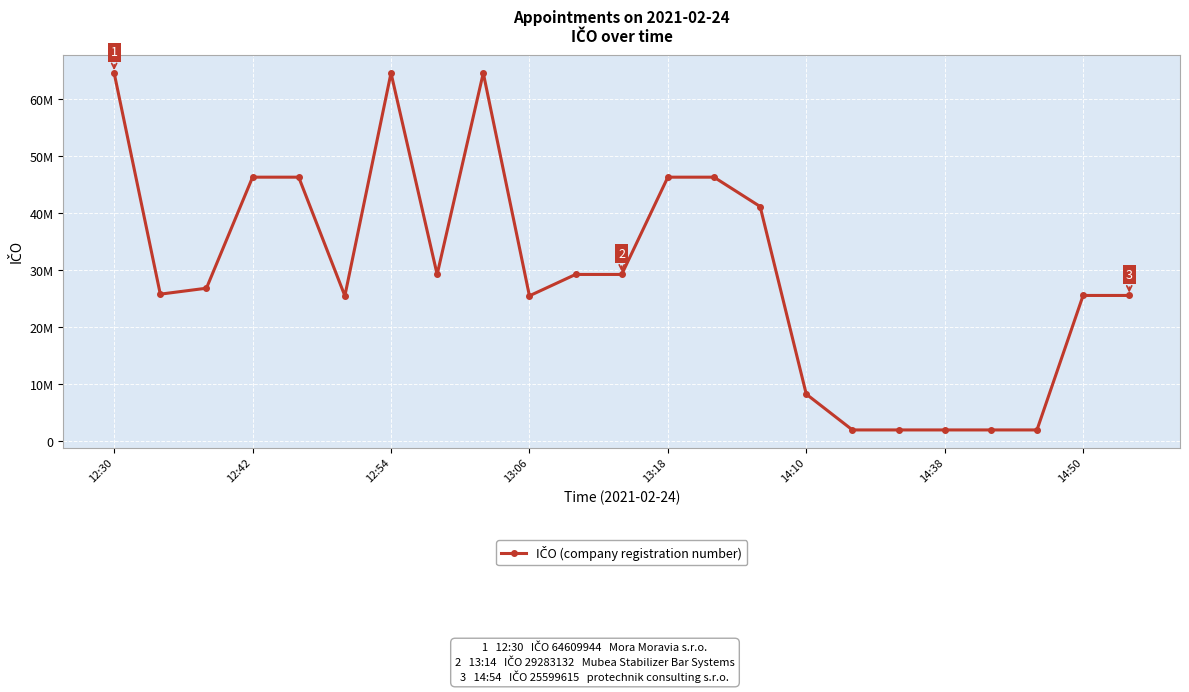

Count the number of categories in the chart.

23